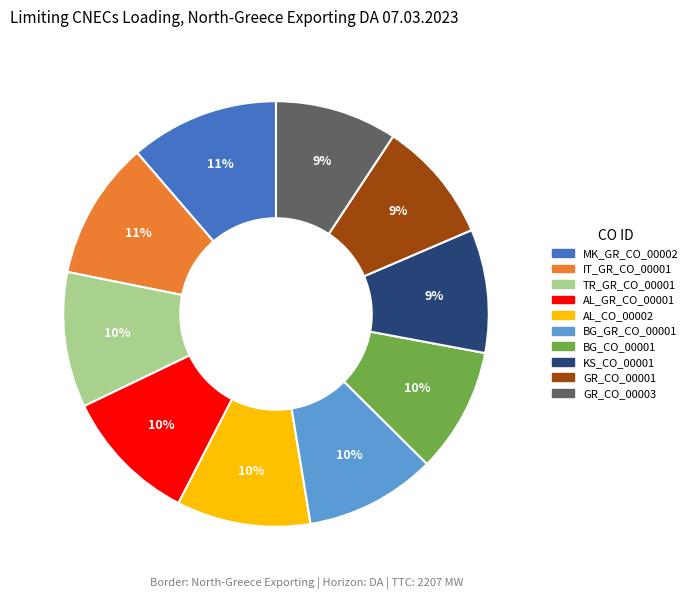

To the nearest percent, what is the difference between the largest and smallest slice percentages?

2%